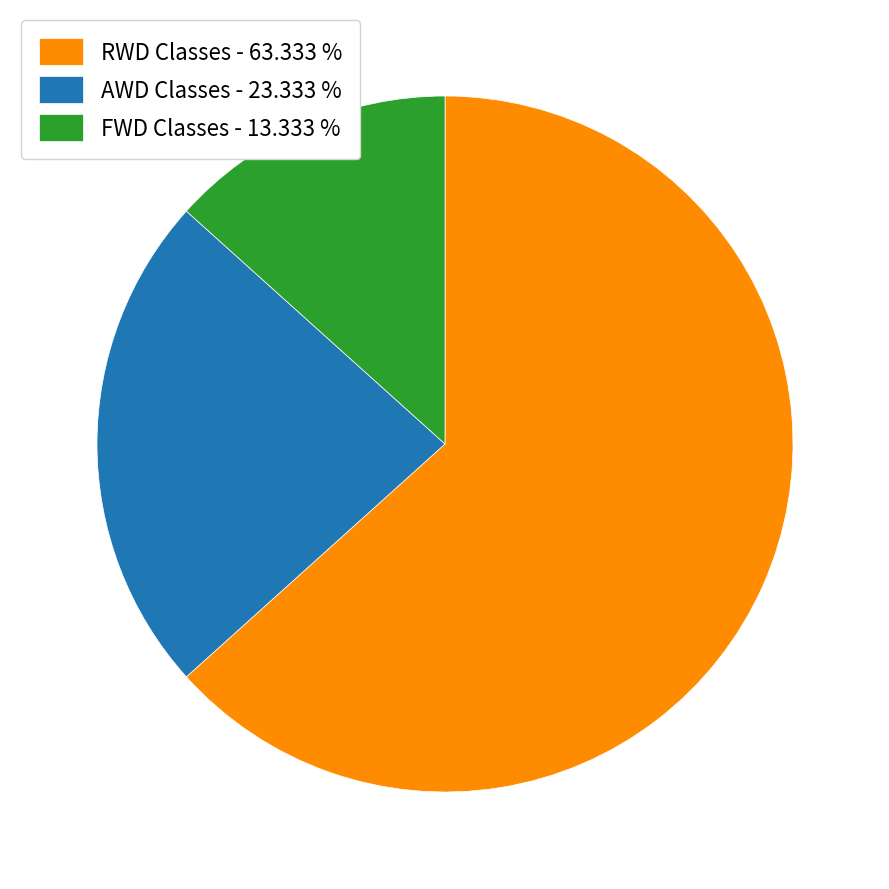

Between FWD Classes - 13.333 % and RWD Classes - 63.333 %, which is larger?

RWD Classes - 63.333 %